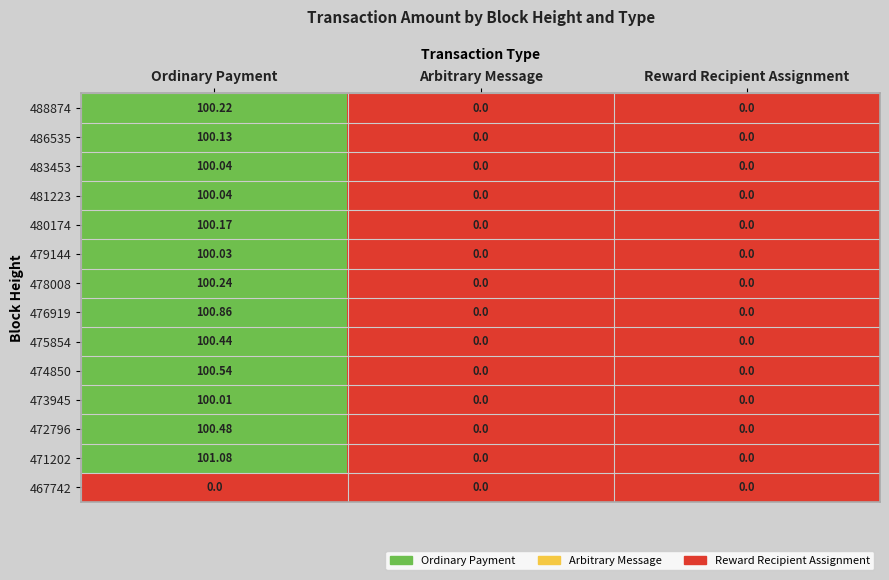

At which label does 475854 reach its peak?

Ordinary Payment